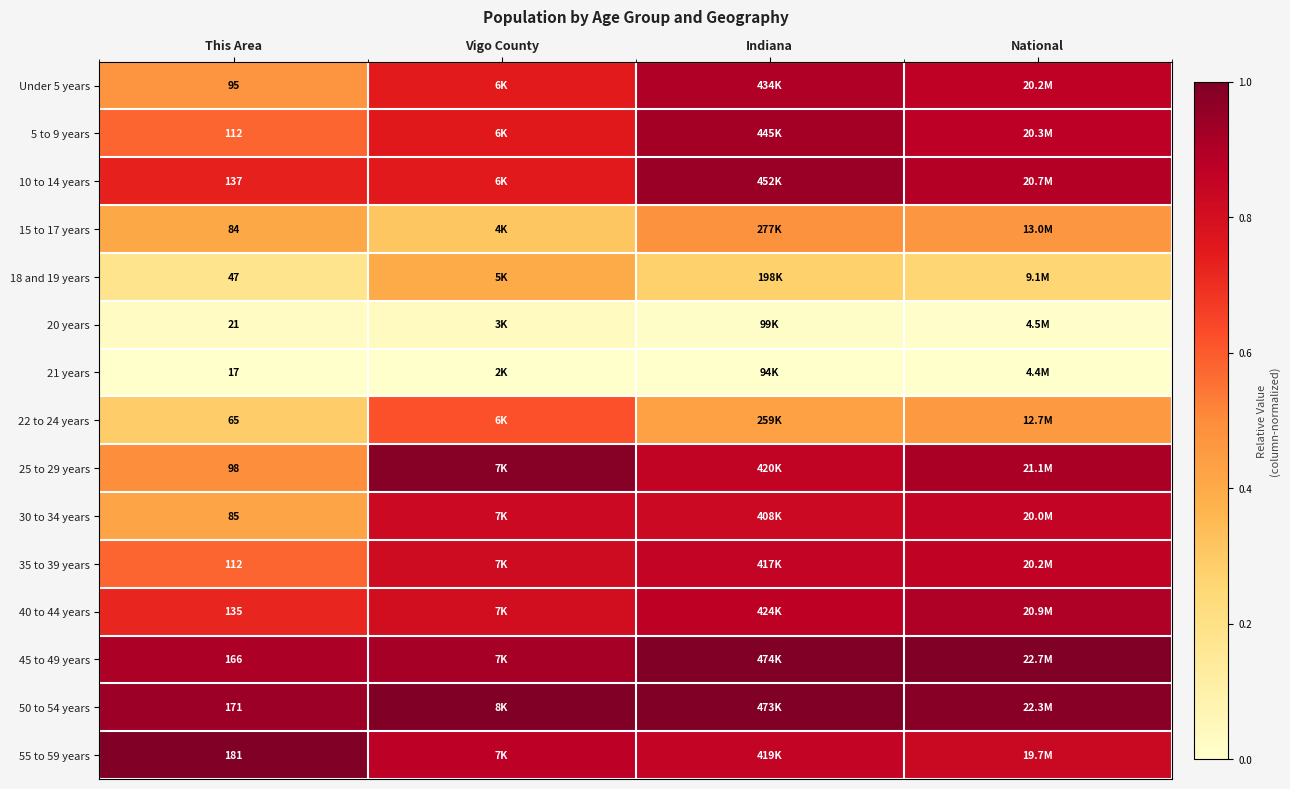

Is the value of 50 to 54 years at This Area greater than the value of 30 to 34 years at This Area?

Yes